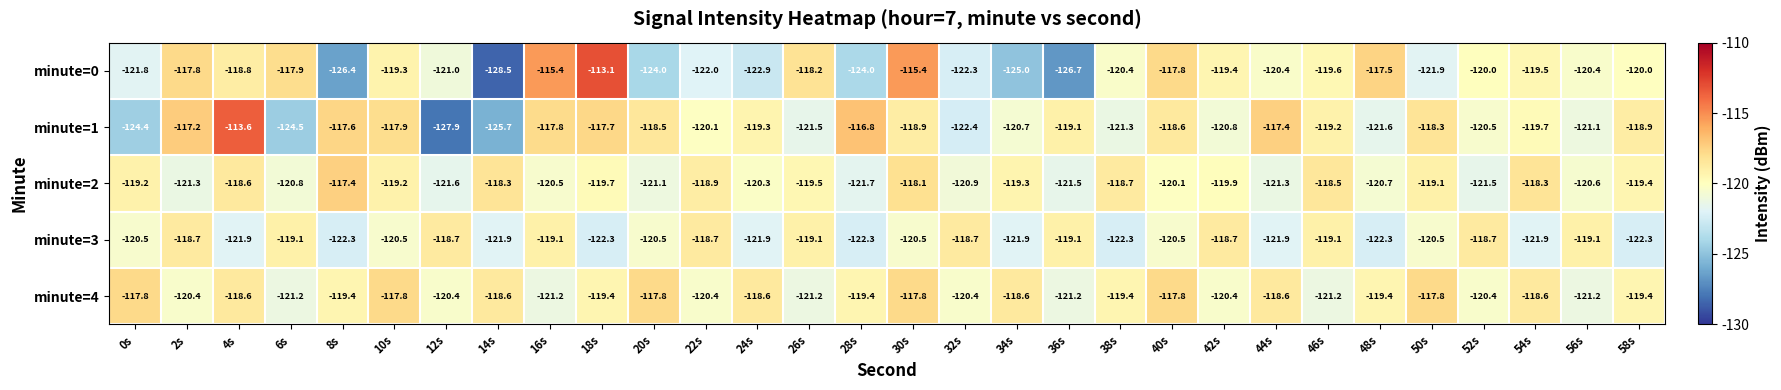

What is the average value of the minute=3 series?

-120.5